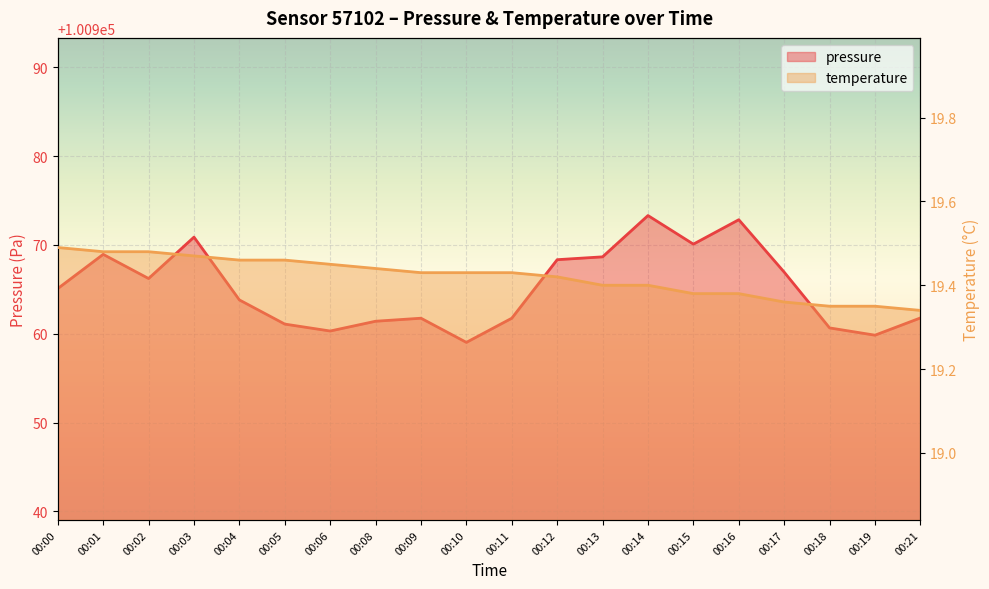

Is it true that temperature equals 30.3 at 00:00?

False